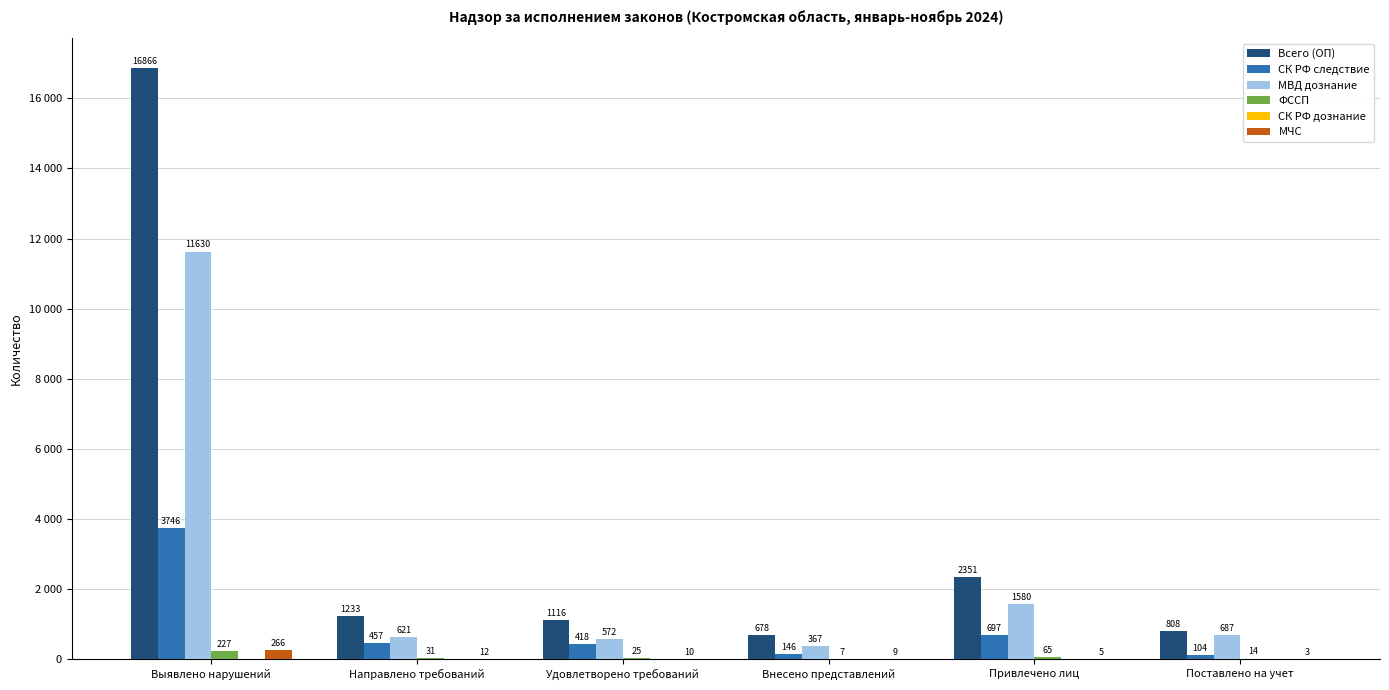

Does the chart contain stacked bars?

No